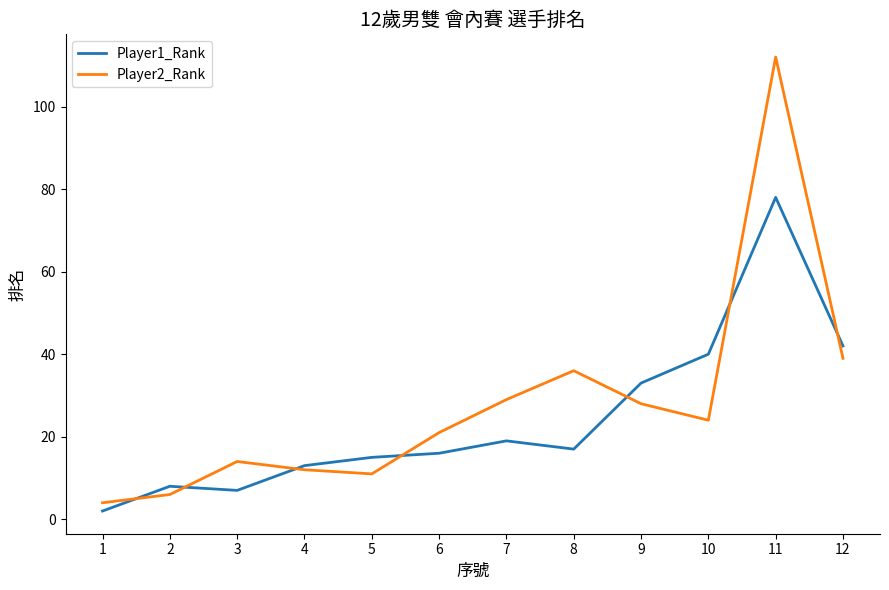

Read the Player1_Rank value at 1.

2